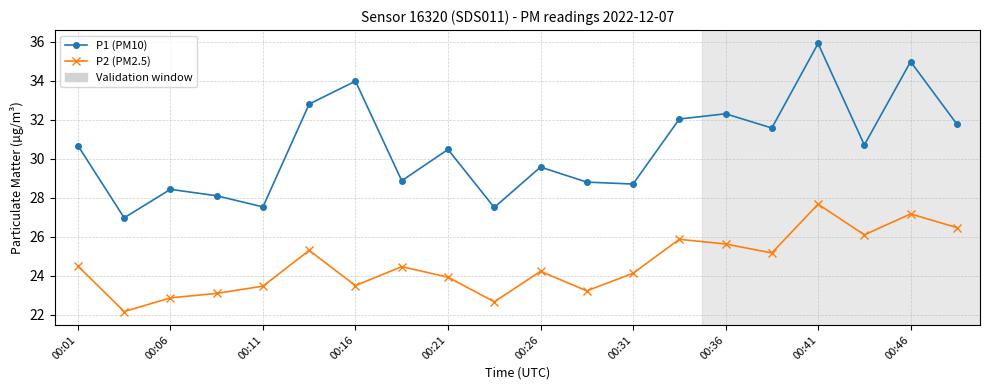

What is the value of the P2 (PM2.5) point at the 14th from the left?

25.9